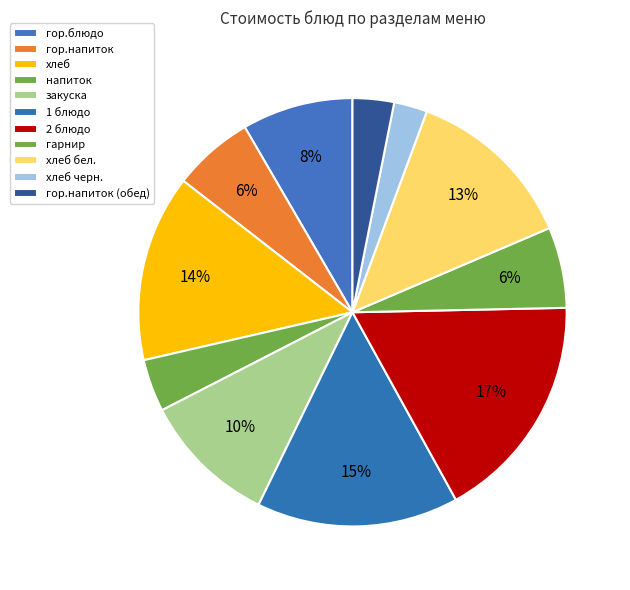

How many slices are in this pie chart?

11